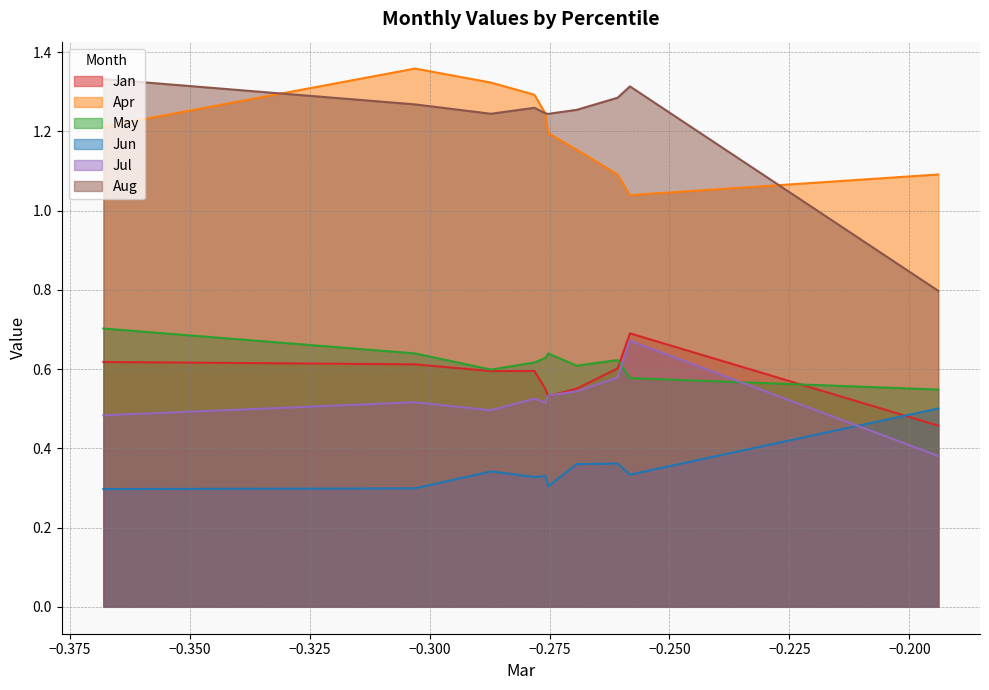

How many times do Jan and Jun cross each other?

1